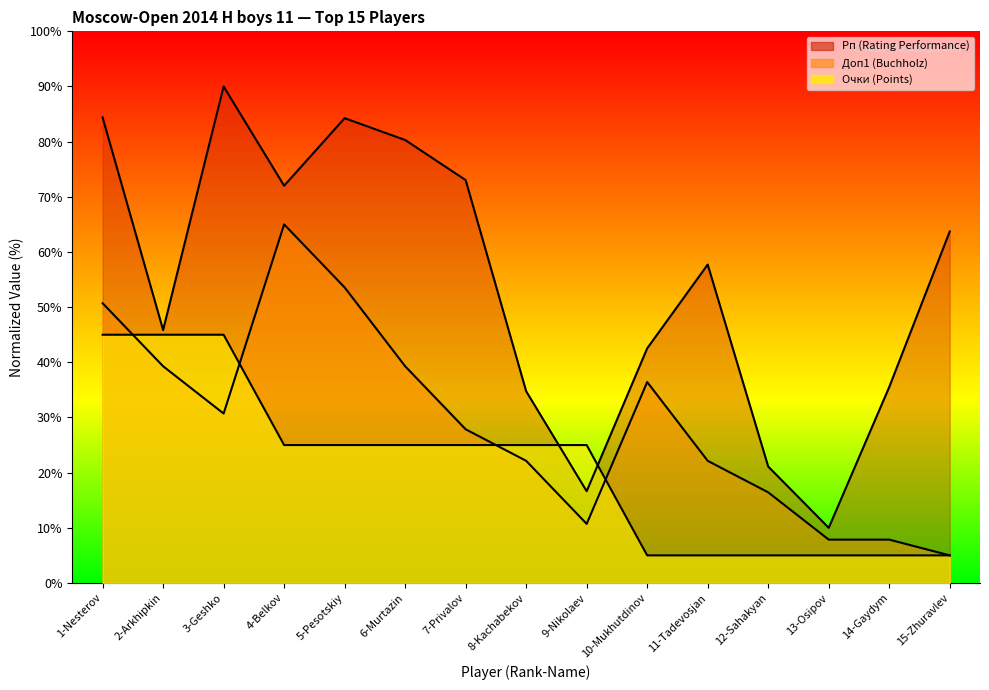

Reading left to right, extract all data points from this chart.

Рп (Rating Performance): 84.4	45.9	90.0	72.0	84.3	80.3	73.0	34.8	16.6	42.5	57.7	21.1	10.0	35.5	63.7
Доп1 (Buchholz): 50.7	39.3	30.7	65.0	53.6	39.3	27.9	22.1	10.7	36.4	22.1	16.4	7.9	7.9	5.0
Очки (Points): 45.0	45.0	45.0	25.0	25.0	25.0	25.0	25.0	25.0	5.0	5.0	5.0	5.0	5.0	5.0